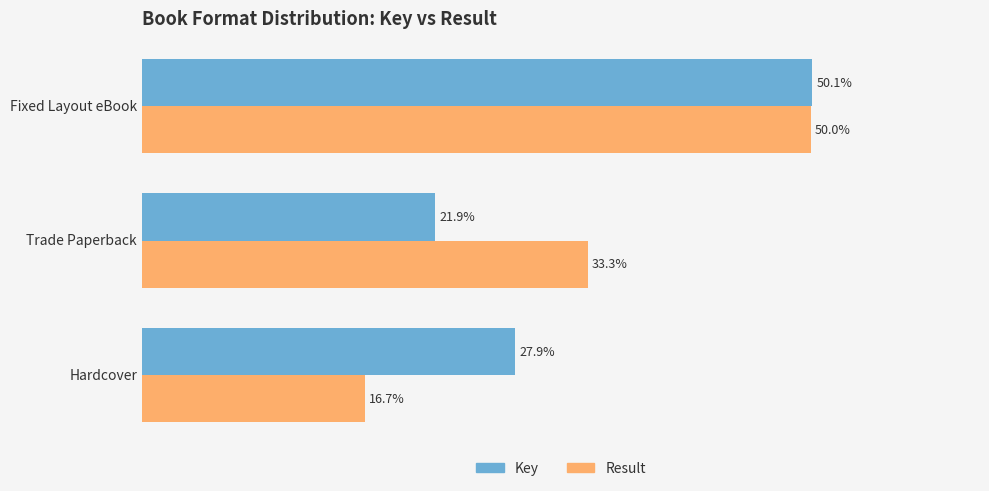

Between Hardcover and Fixed Layout eBook, which series saw the biggest shift?

Result